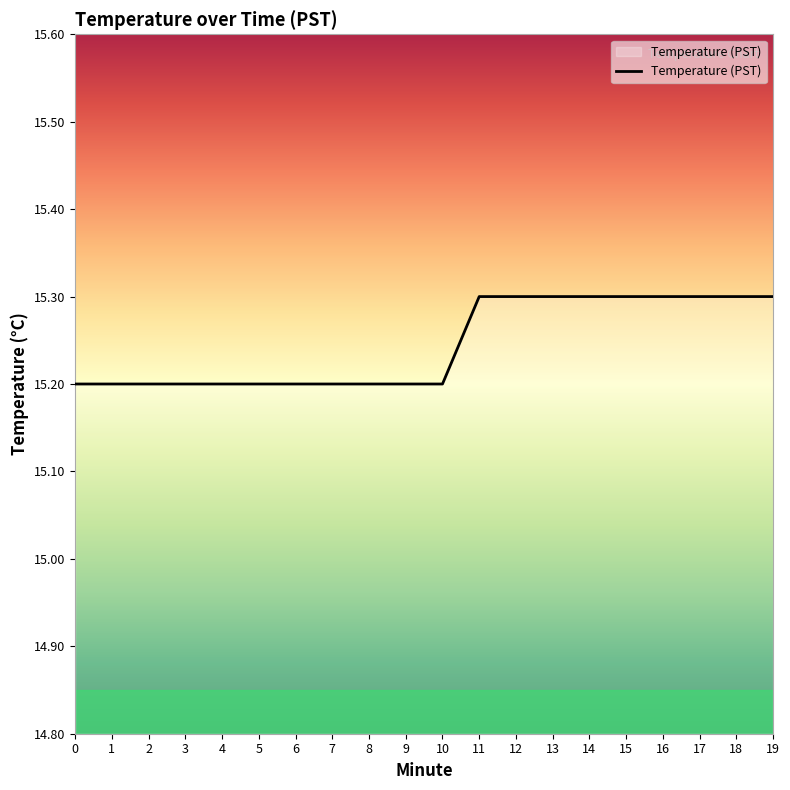

What is the ratio of the value at 12 to the value at 16?

1.0